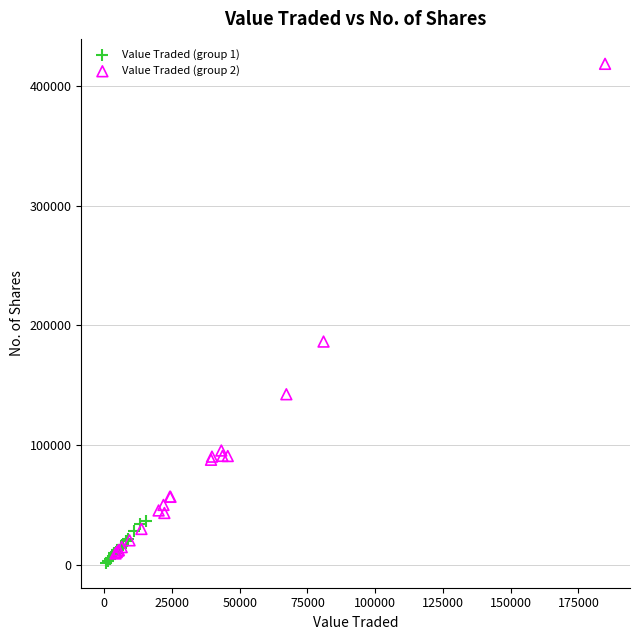

Which series has the largest Y range (max minus min)?

Value Traded (group 2)